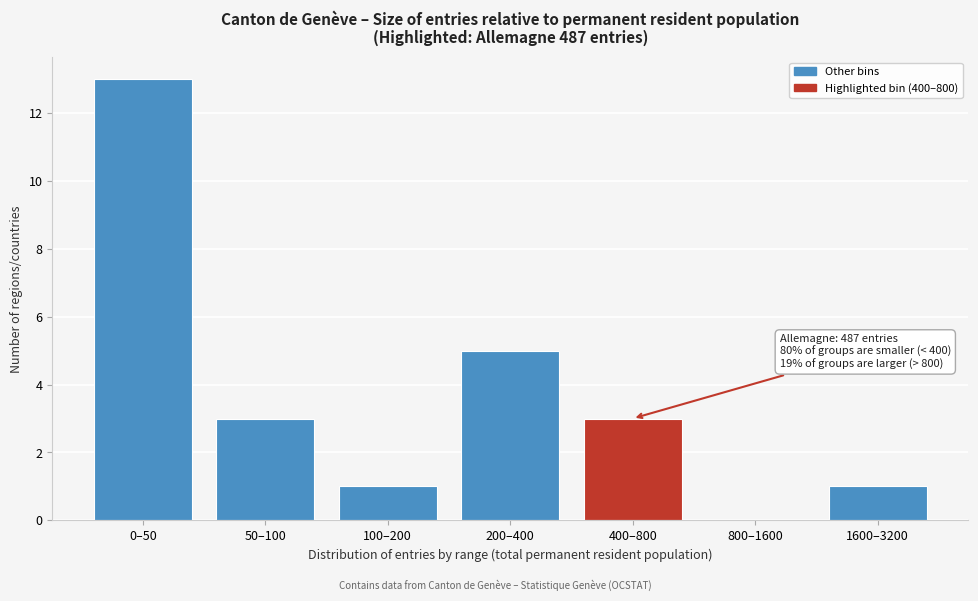

Reading right to left, what are all the values shown in this chart?

1600–3200=1	800–1600=0	400–800=3	200–400=5	100–200=1	50–100=3	0–50=13